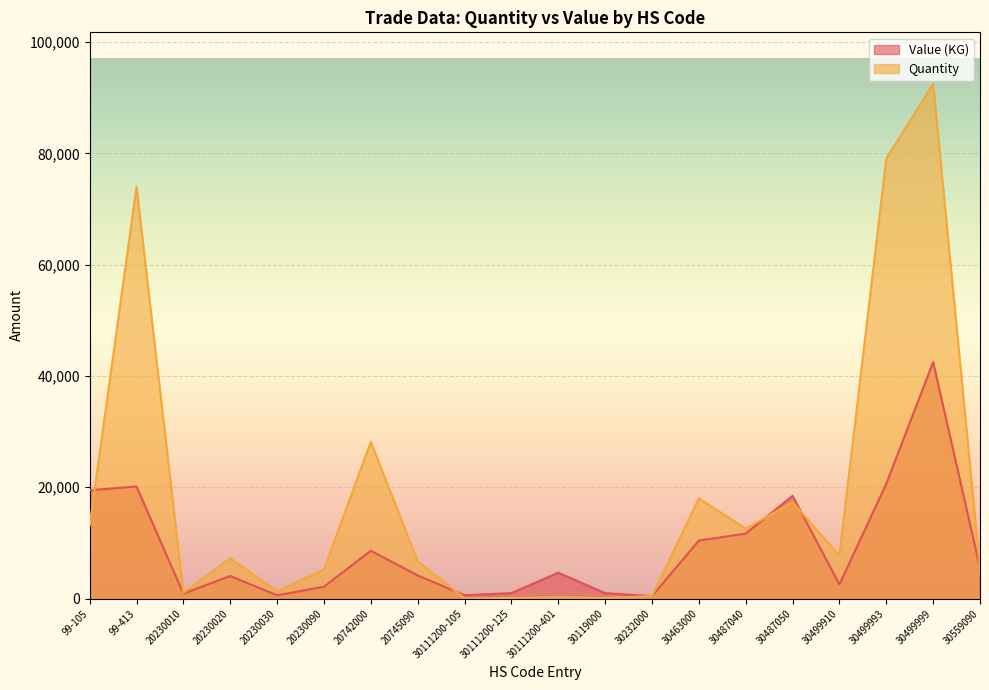

At 20230090, list the series in order from largest to smallest.

Quantity, Value (KG)